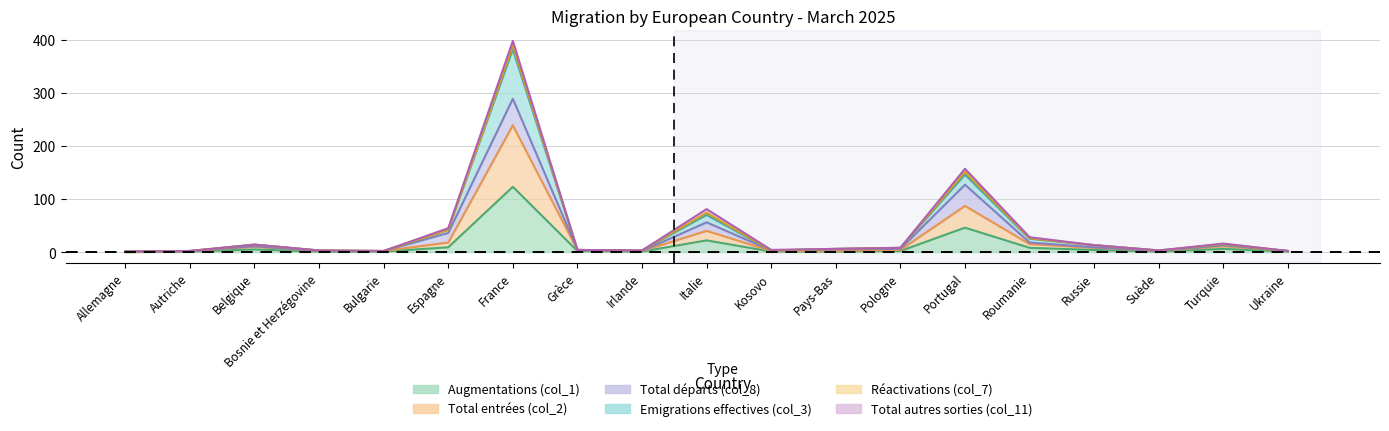

Is it true that Total entrées (col_2) equals 16 at Belgique?

False